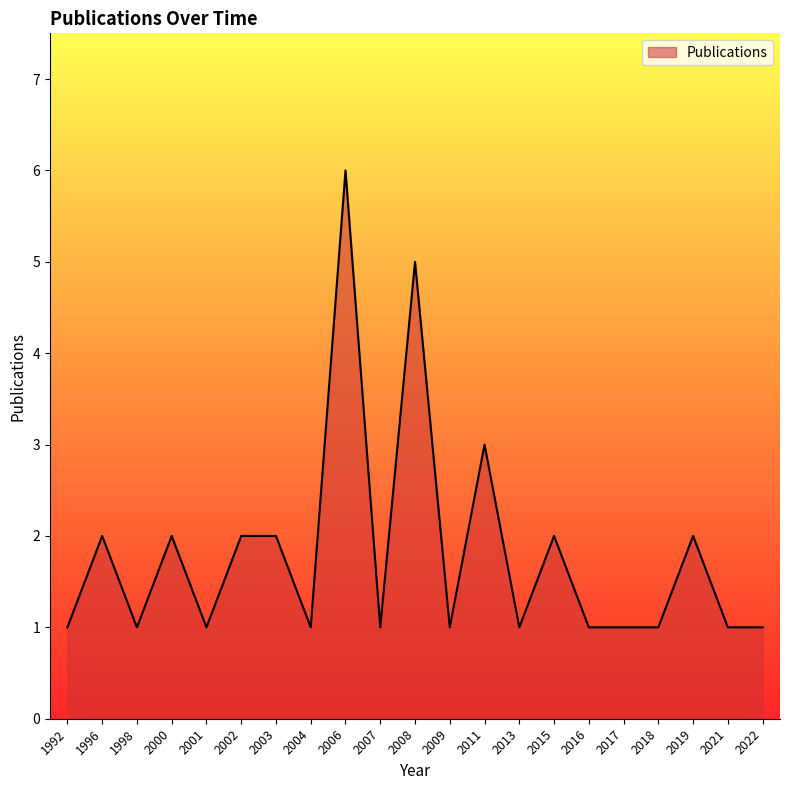

What value does the data have at 2011?

3